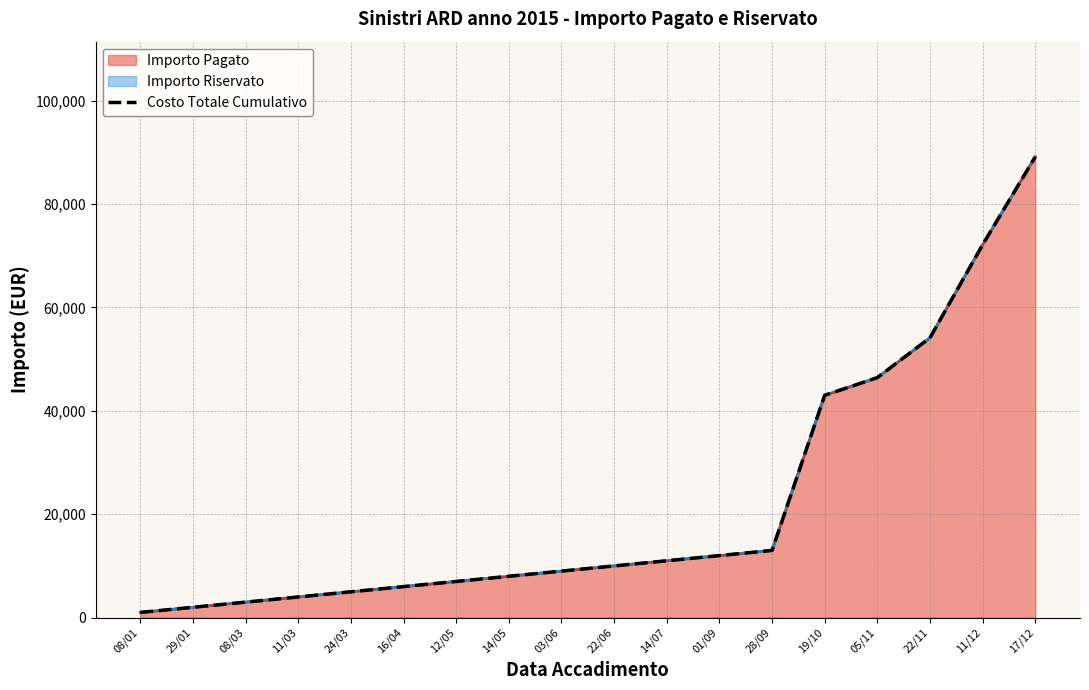

What is the sum of all values?

395686.5